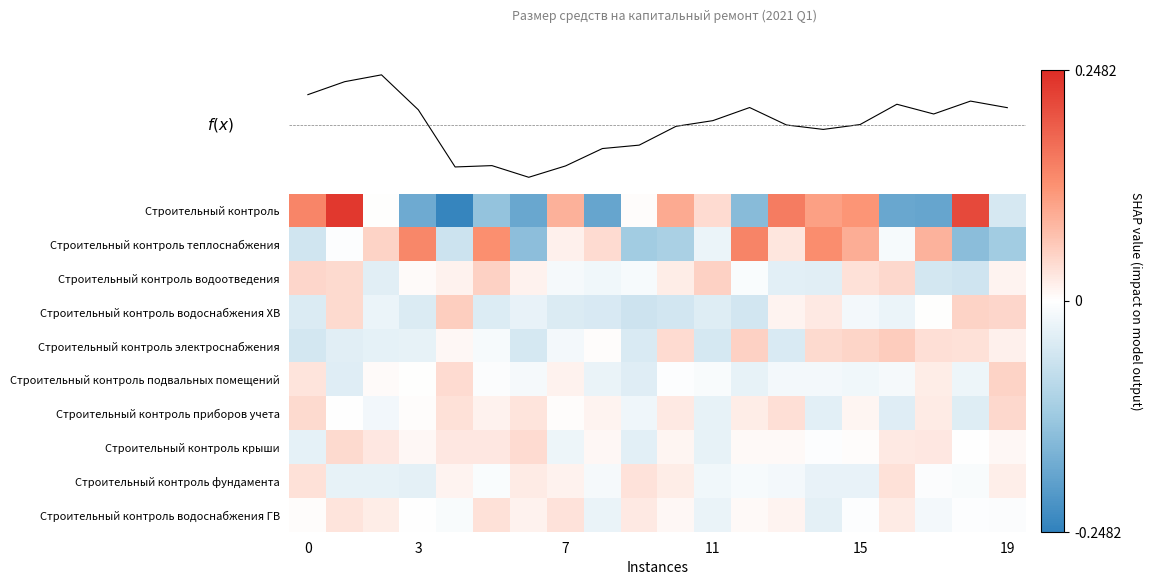

Which category has the highest value in the Строительный контроль подвальных помещений series?

19